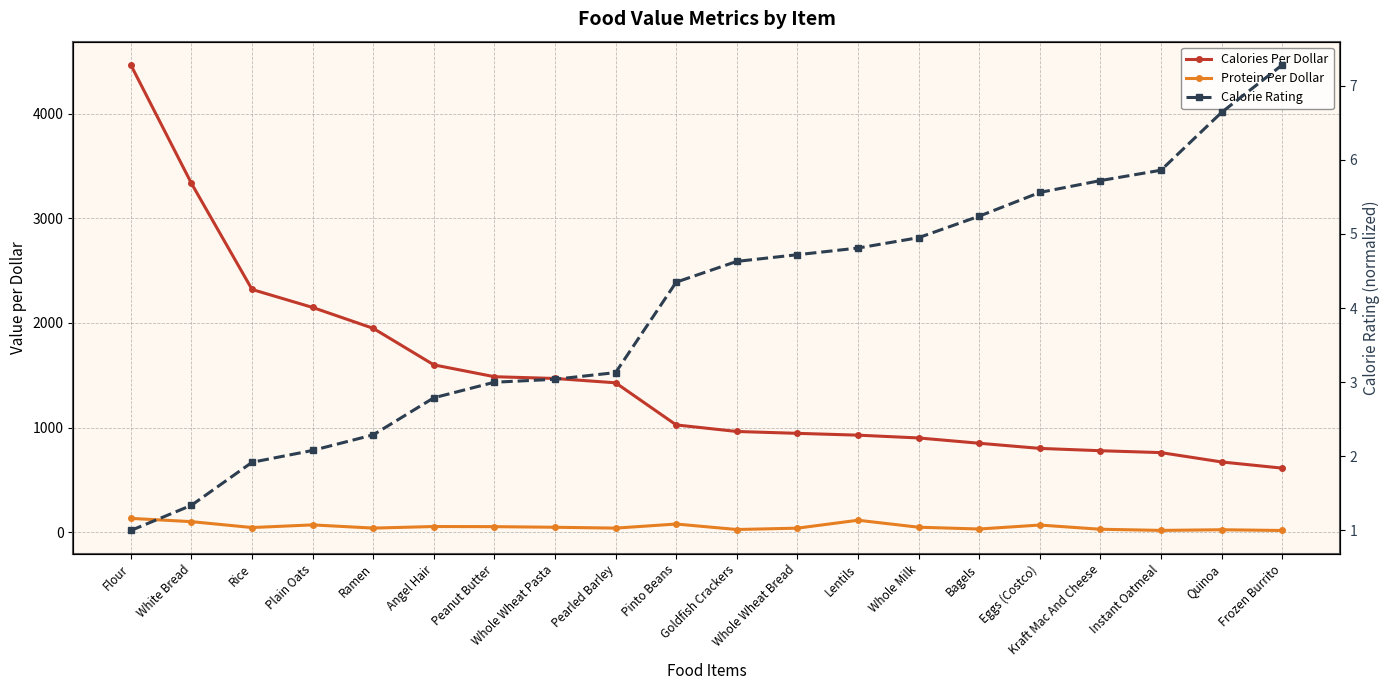

The Calories Per Dollar series shows 3030.7 at Rice. True or false?

False